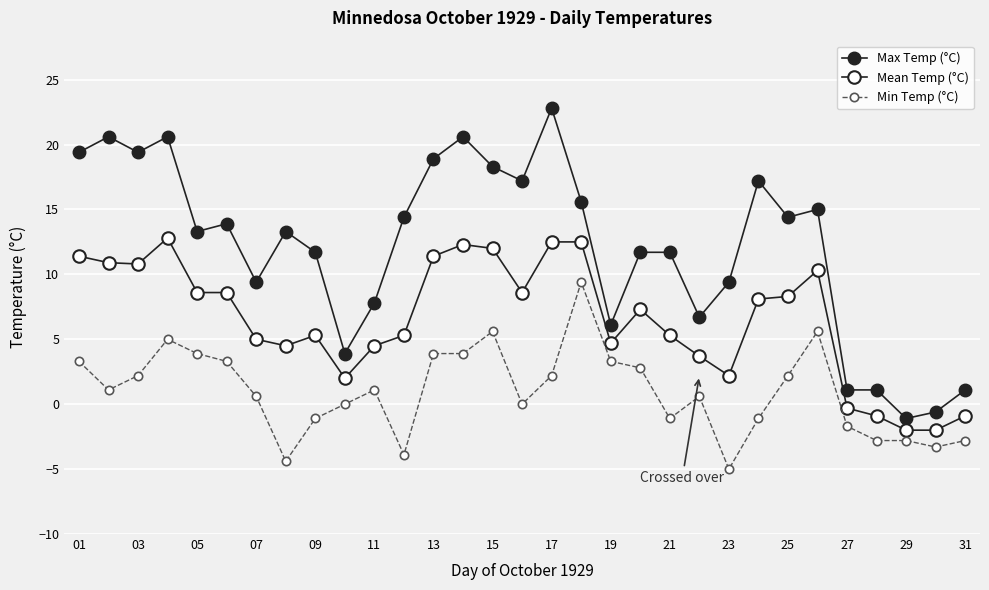

Reading left to right, what are all the values shown in this chart?

Max Temp (°C): 19.4	20.6	19.4	20.6	13.3	13.9	9.4	13.3	11.7	3.9	7.8	14.4	18.9	20.6	18.3	17.2	22.8	15.6	6.1	11.7	11.7	6.7	9.4	17.2	14.4	15.0	1.1	1.1	-1.1	-0.6	1.1
Mean Temp (°C): 11.4	10.9	10.8	12.8	8.6	8.6	5.0	4.5	5.3	2.0	4.5	5.3	11.4	12.3	12.0	8.6	12.5	12.5	4.7	7.3	5.3	3.7	2.2	8.1	8.3	10.3	-0.3	-0.9	-2.0	-2.0	-0.9
Min Temp (°C): 3.3	1.1	2.2	5.0	3.9	3.3	0.6	-4.4	-1.1	0.0	1.1	-3.9	3.9	3.9	5.6	0.0	2.2	9.4	3.3	2.8	-1.1	0.6	-5.0	-1.1	2.2	5.6	-1.7	-2.8	-2.8	-3.3	-2.8